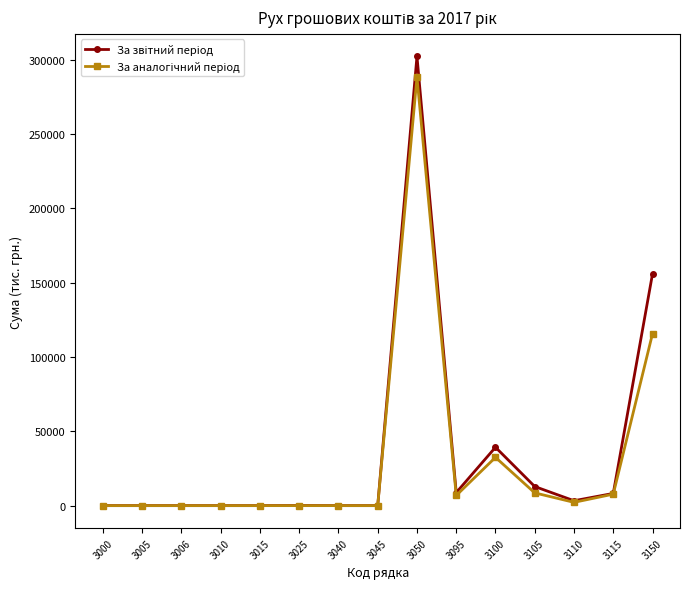

At which category is the sum across all series the highest?

3050